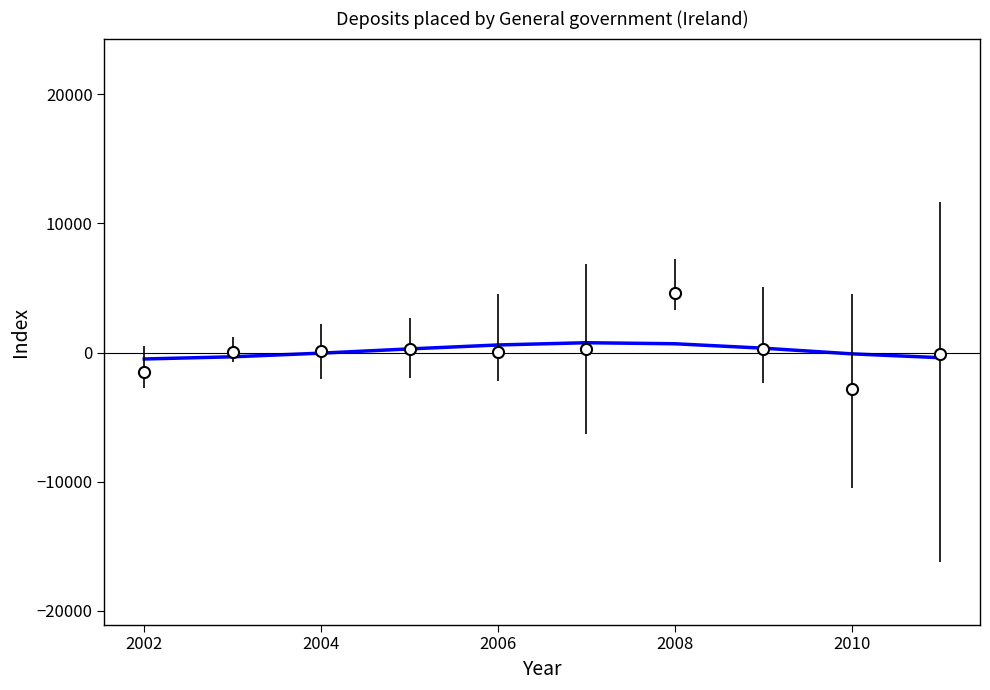

What is the smallest value displayed?

-2822.0